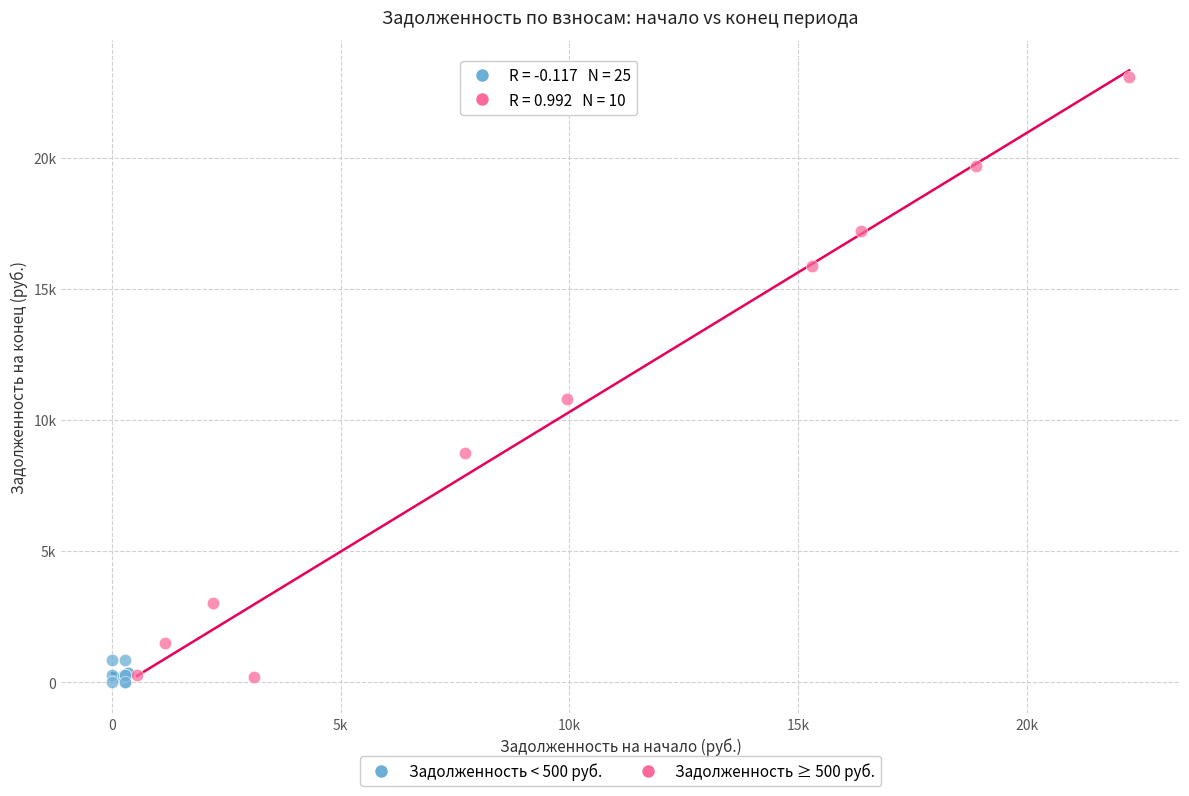

Which series has the widest spread of Y values?

Задолженность ≥ 500 руб.